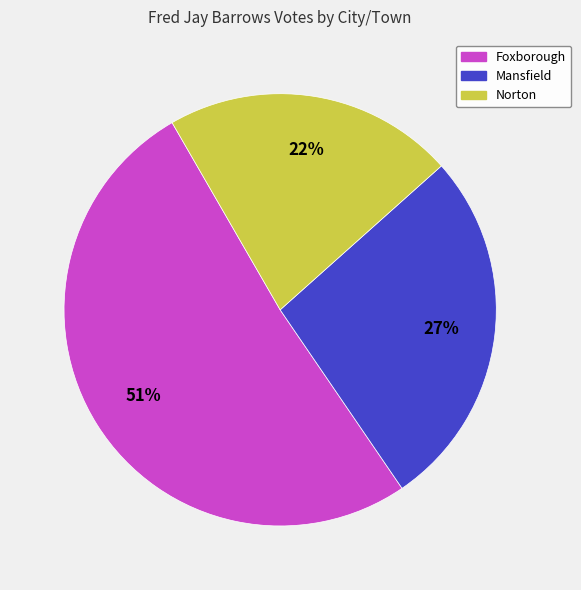

To the nearest percent, what is the difference between the largest and smallest slice percentages?

29%